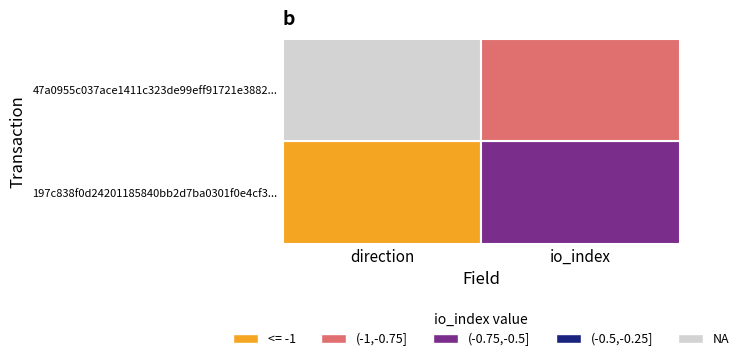

How many values in the 47a0955c037ace1411c323de99eff91721e3882 series are below 15?

1